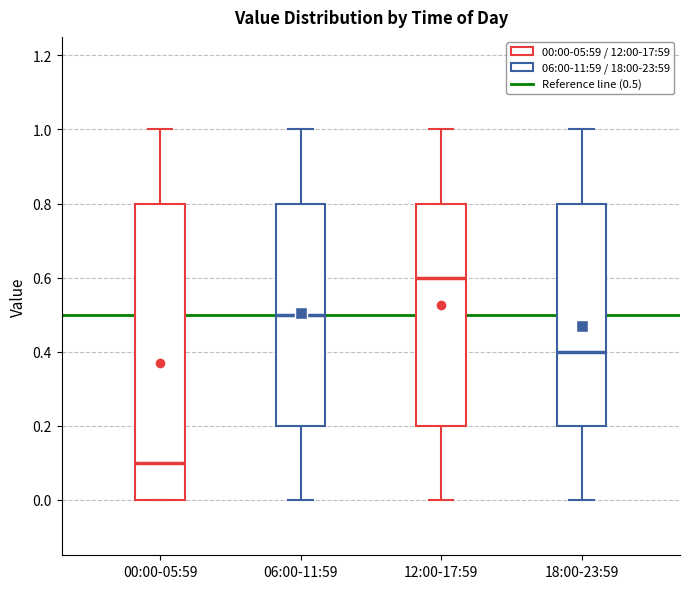

Where does the median line of the box for 18:00-23:59 sit on the y-axis? The values are not printed on the chart, so give them approximately, as read against the axis.

0.4